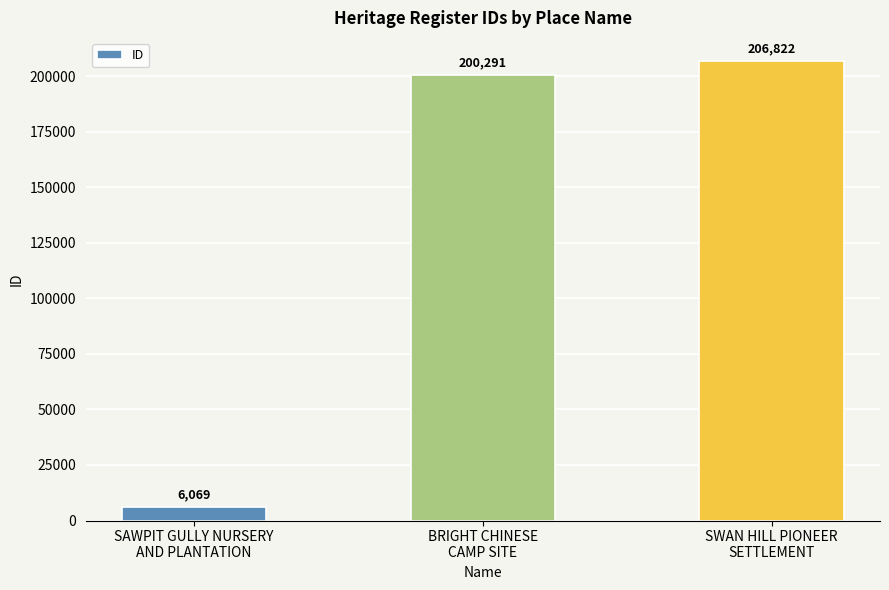

Are the bars grouped side by side (vs. stacked)?

No